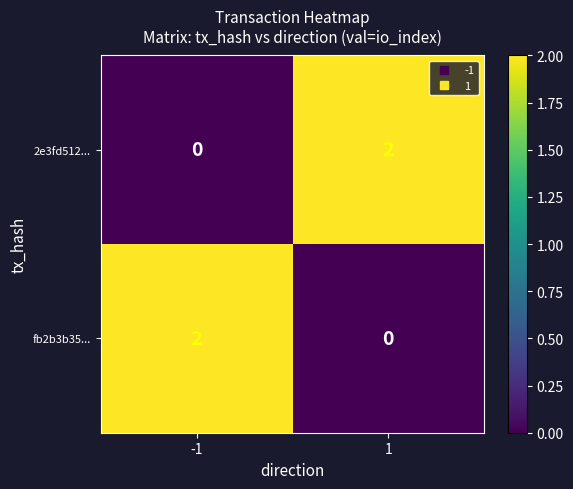

Rank the categories by fb2b3b35... value from highest to lowest.

-1, 1